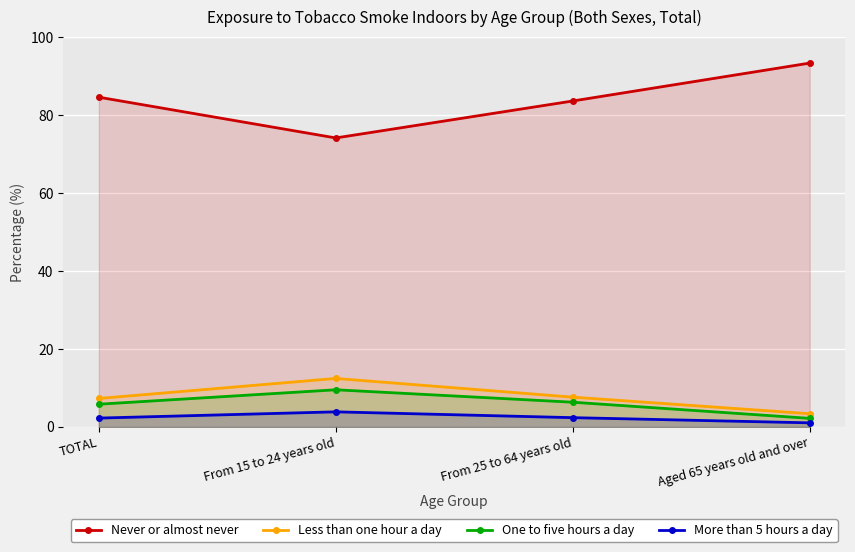

At which category is the sum across all series the highest?

TOTAL